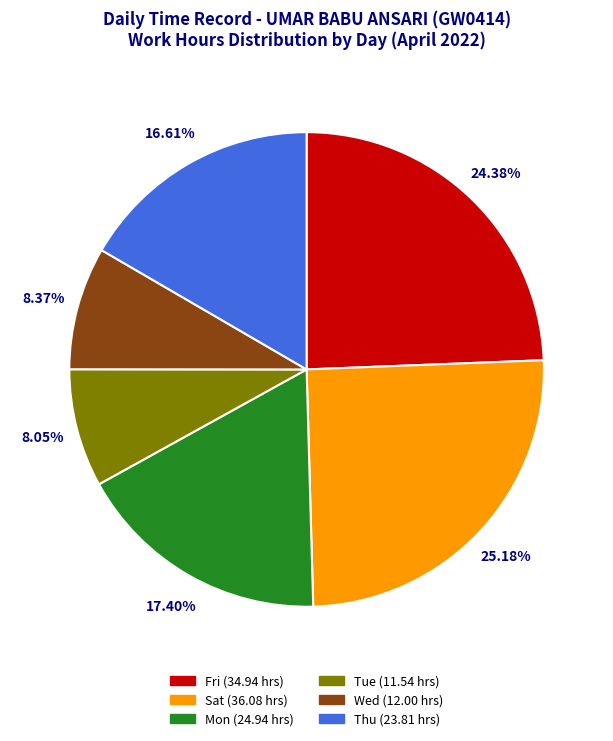

Does any single category account for the majority?

No